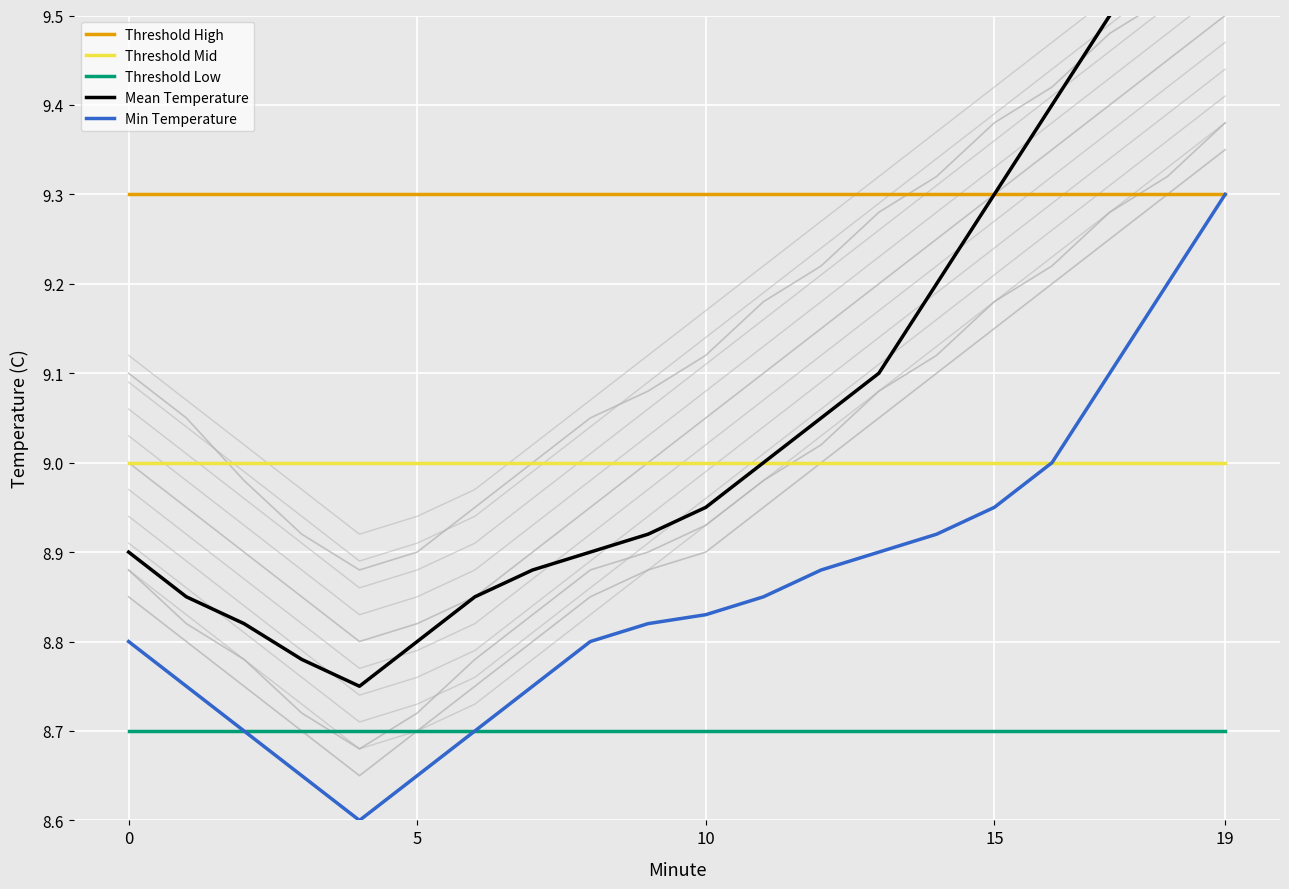

What is the difference between the highest and lowest values at 18?

0.4